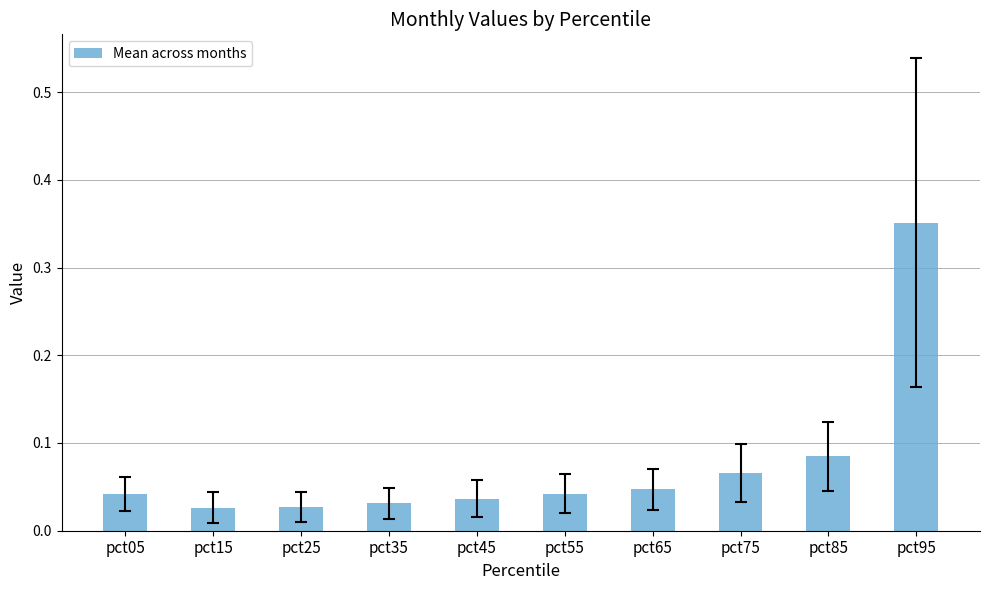

Which has a higher value, pct85 or pct95?

pct95